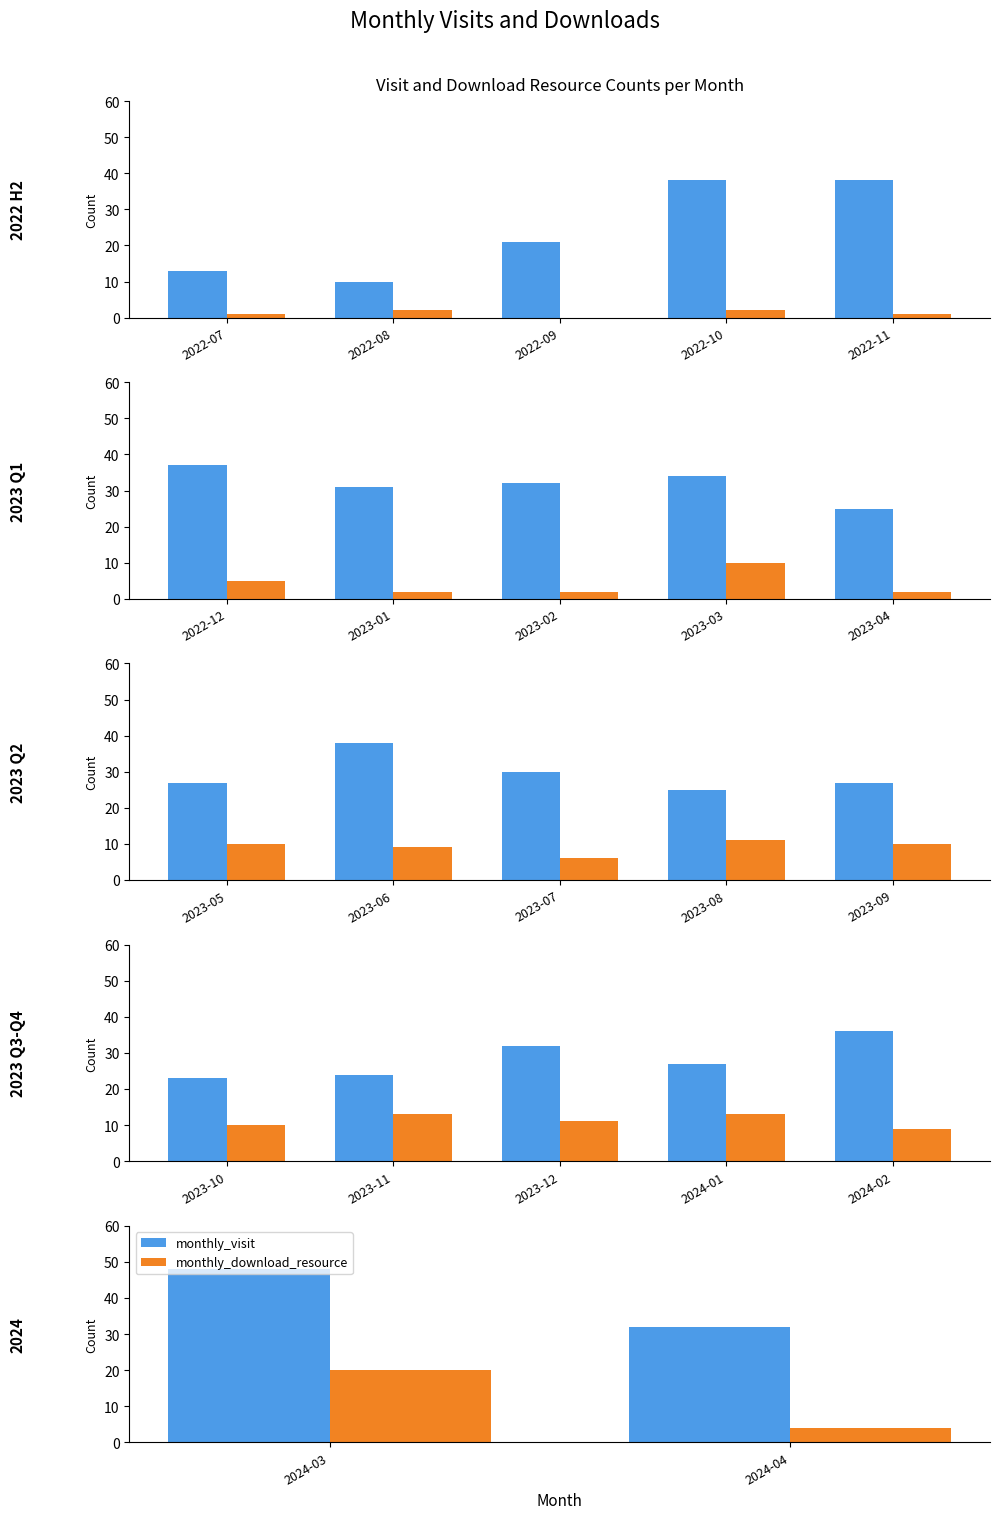

What is the value of the monthly_visit bar at the 2nd from the left?

32